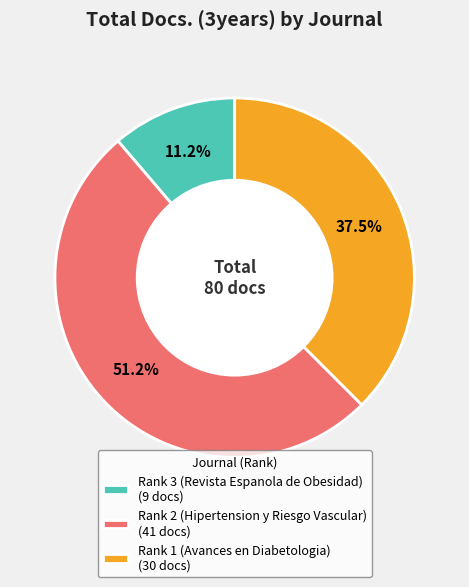

Which category has the biggest portion of the pie?

Rank 2 (Hipertension y Riesgo Vascular)